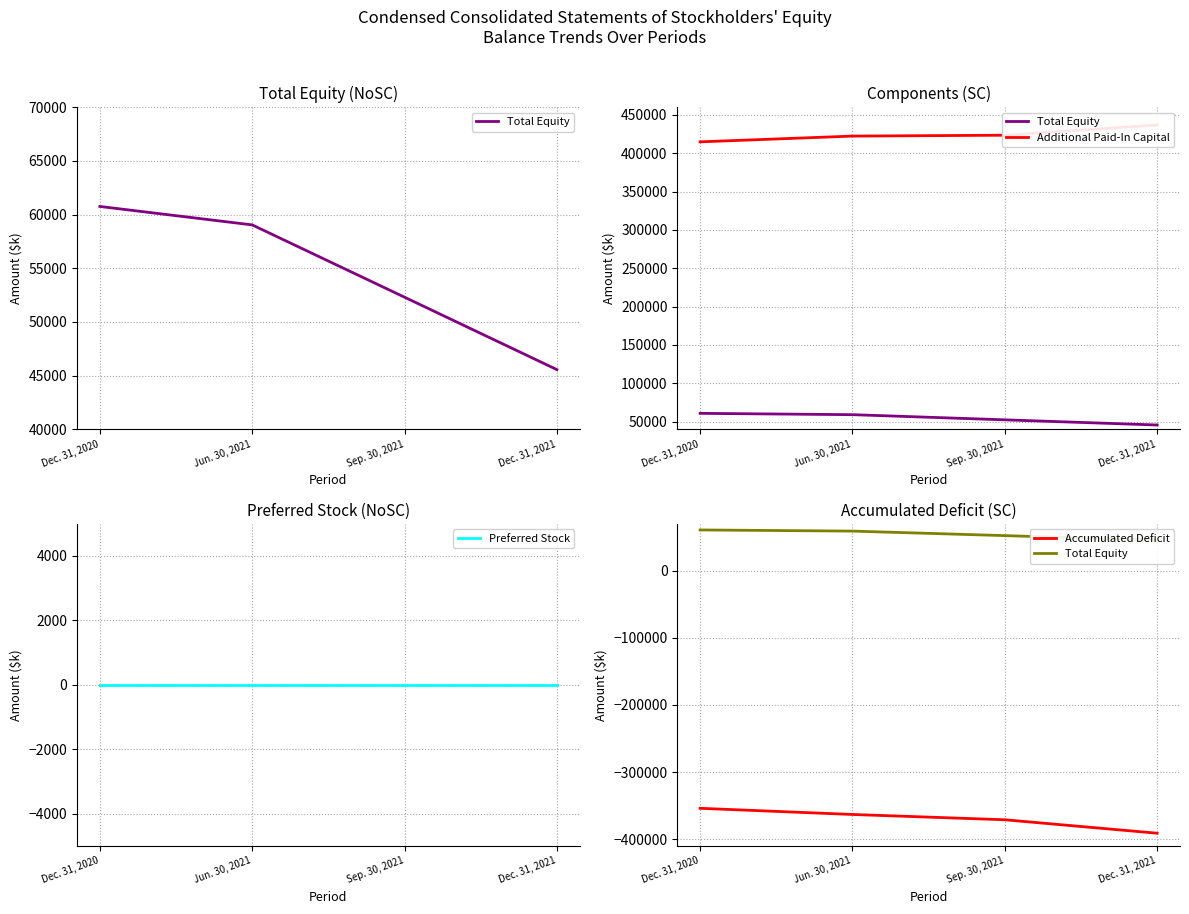

At which label does Accumulated Deficit reach its minimum?

Dec. 31, 2021